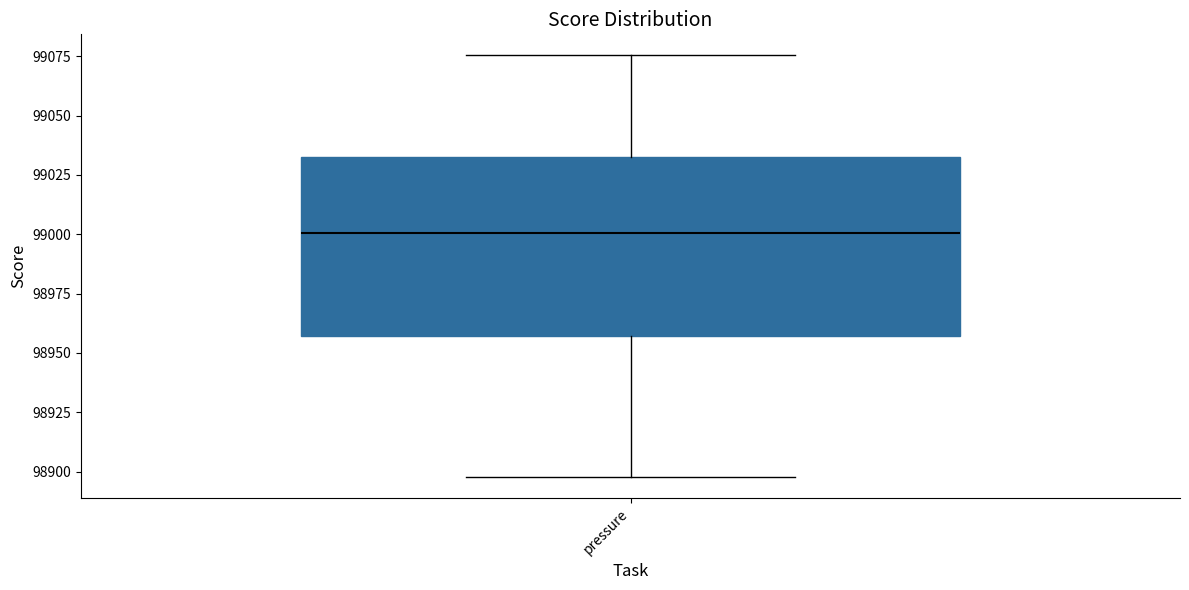

Read this box plot against the y-axis: the position of the median line, the range covered by the box, and the ends of both whiskers. The values are not printed on the chart, so give them approximately, as read against the axis.

median 99000, box 98955 to 99030, whiskers 98900 to 99075